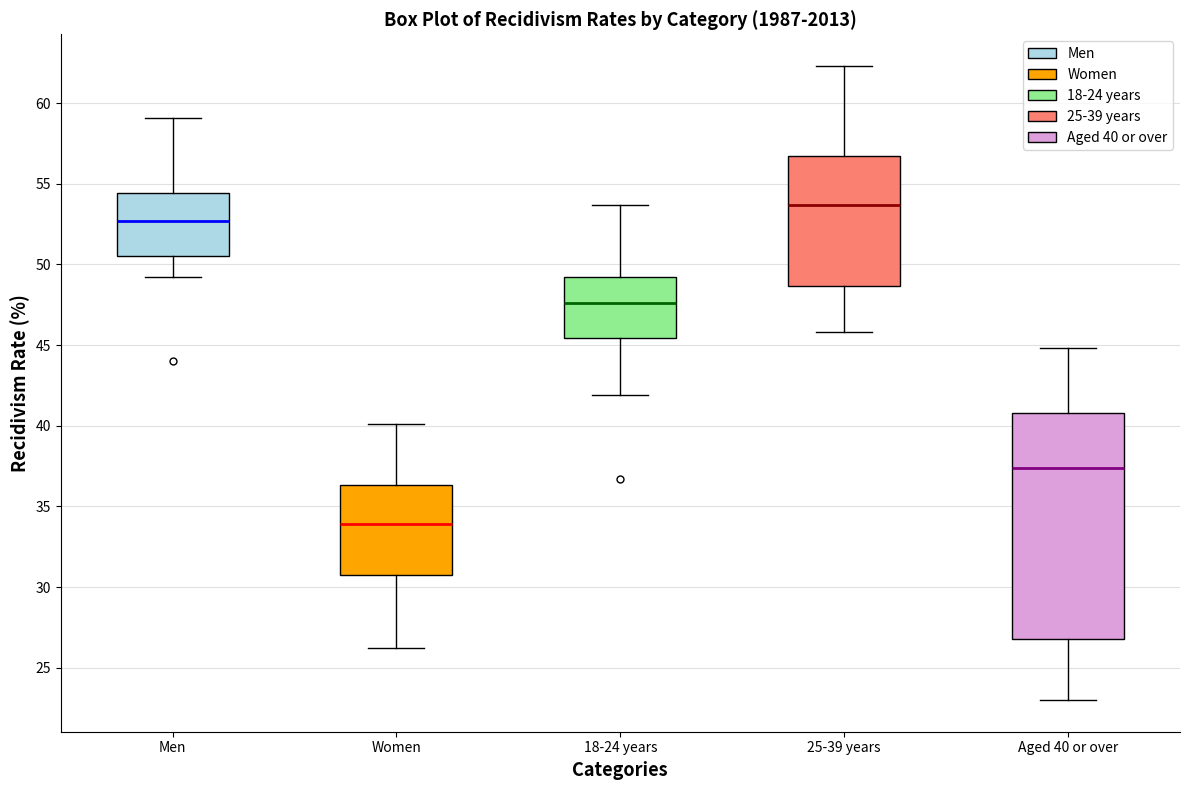

Where is the upper edge of the box for Men on the y-axis? The values are not printed on the chart, so give them approximately, as read against the axis.

54.5